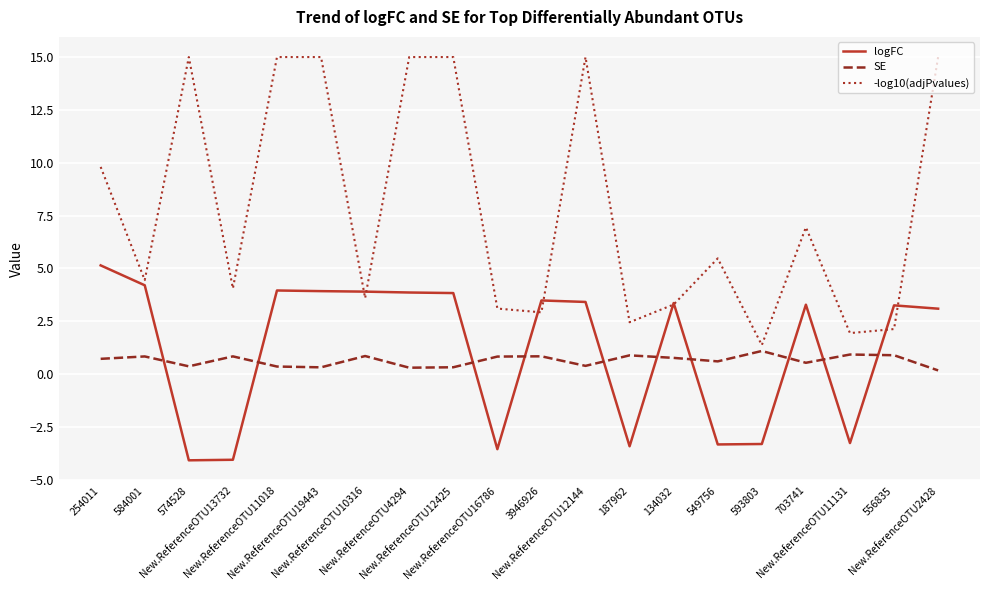

How many values in the logFC series are below 3?

7